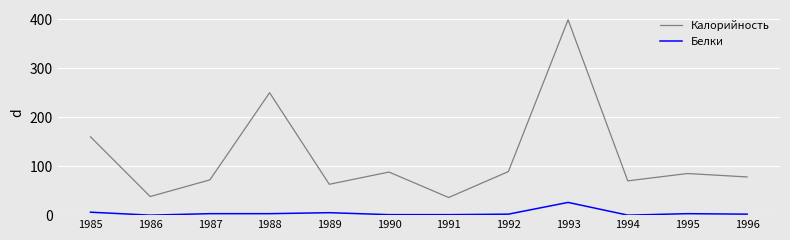

At 1996, list the series in order from largest to smallest.

Калорийность, Белки